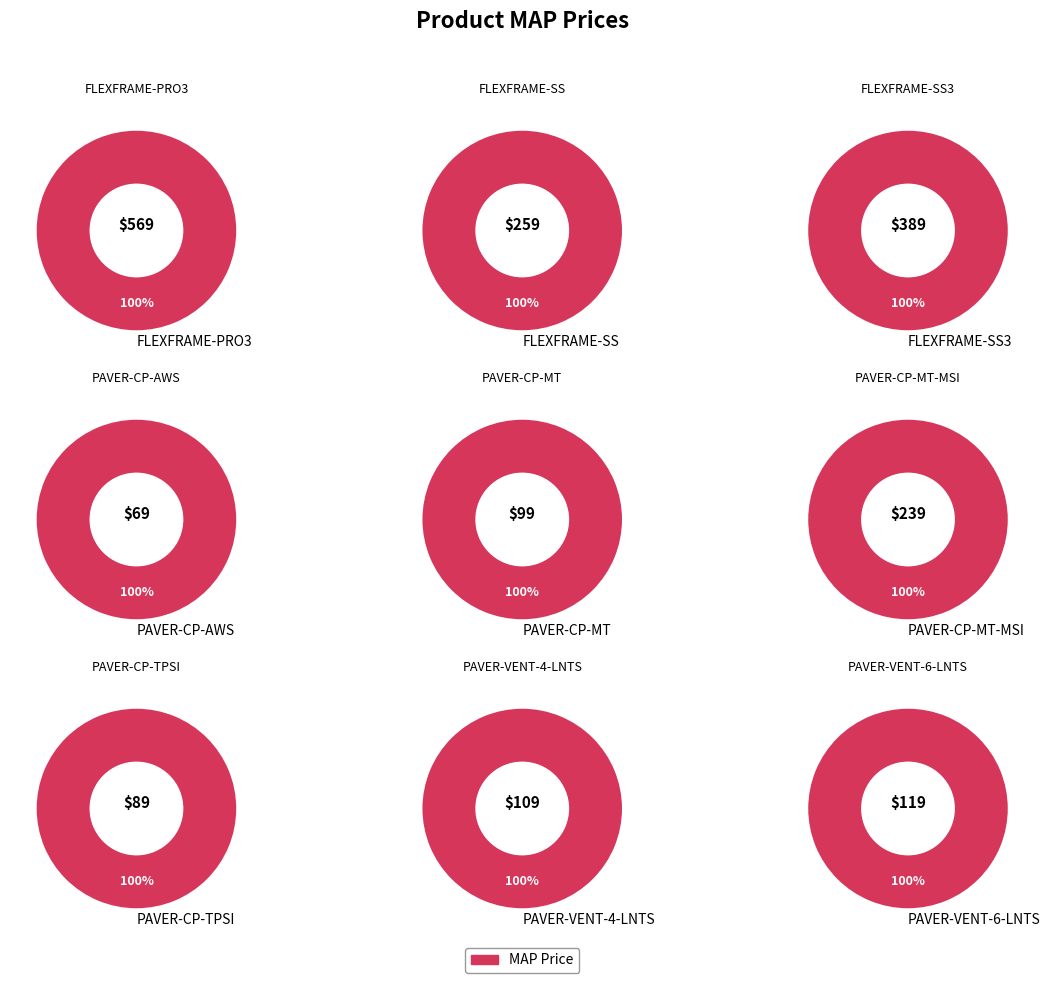

Does PAVER-CP-TPSI represent more than half of the total?

No